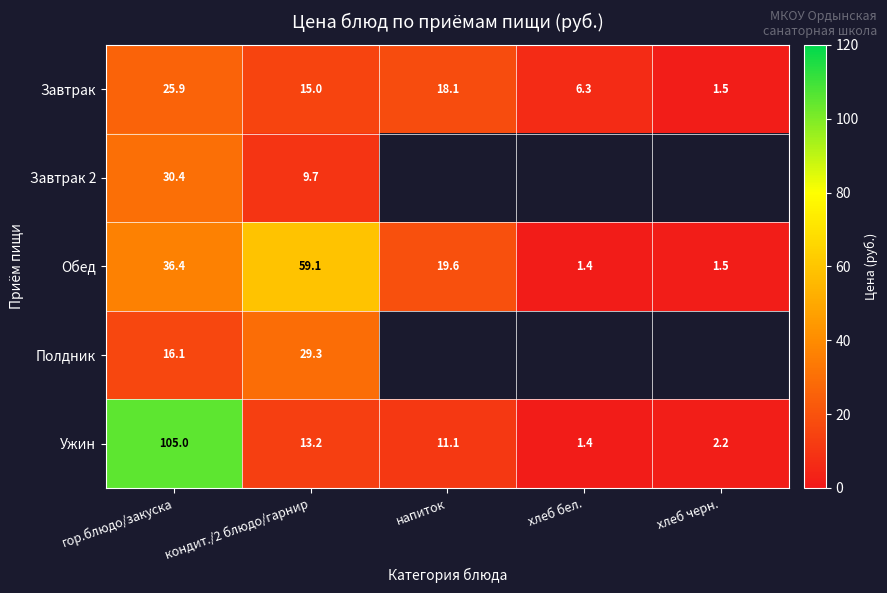

The Ужин series shows 1.4 at хлеб бел.. True or false?

True